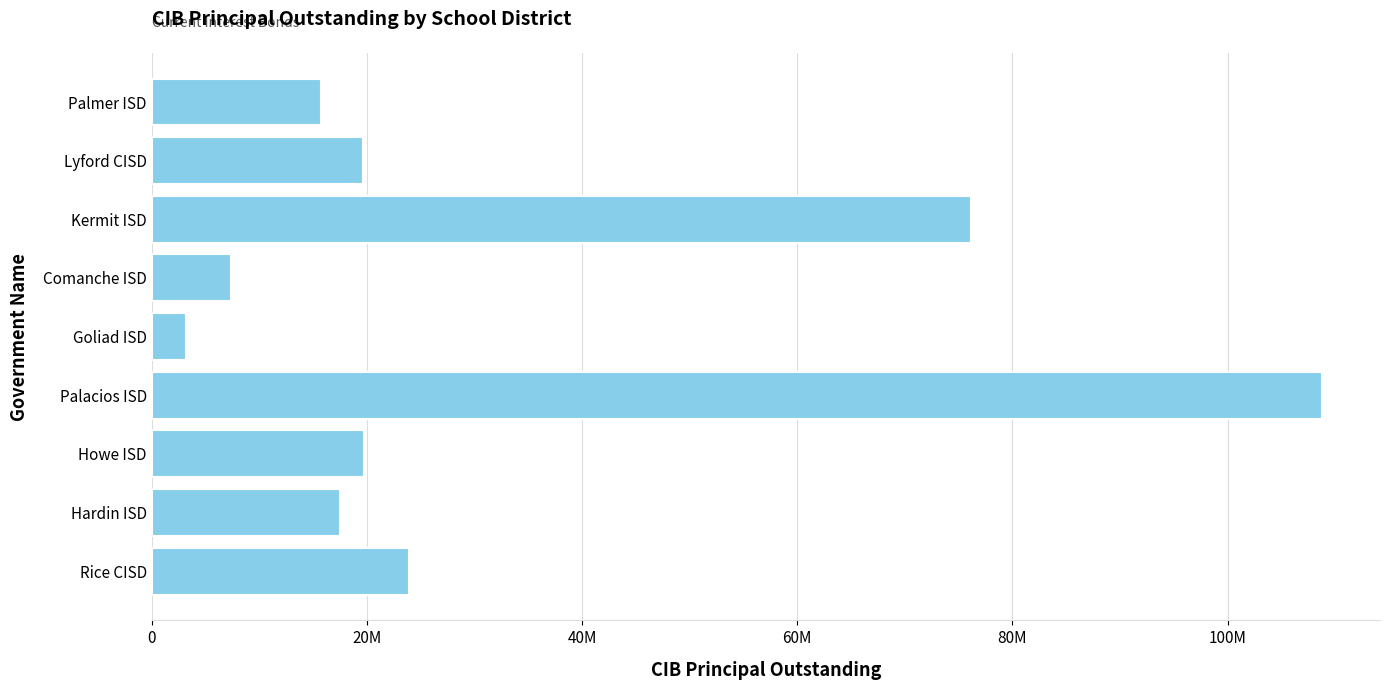

Are the bars horizontal?

Yes